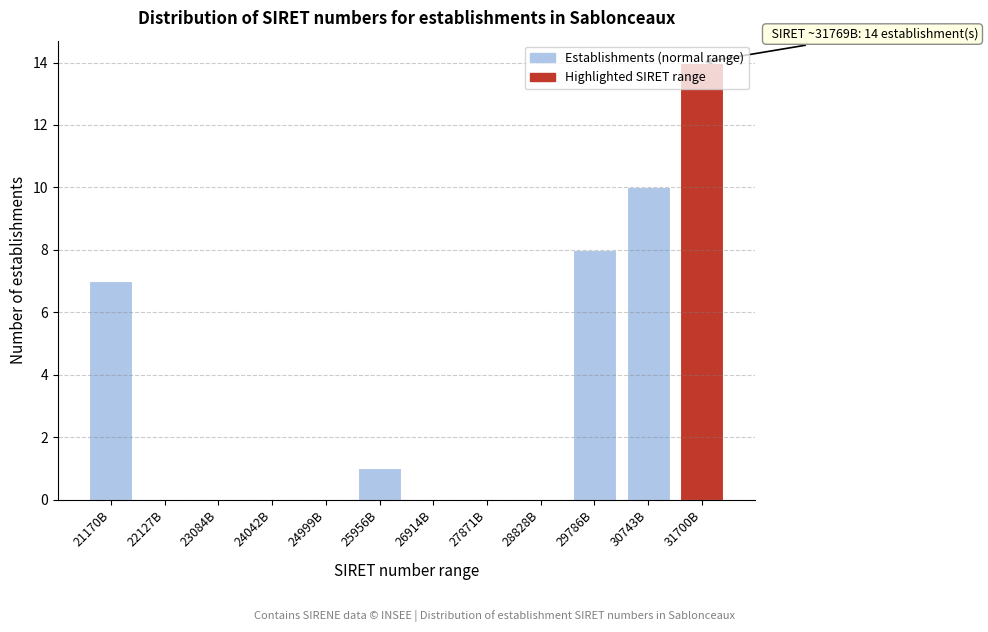

True or false: the data shows 2 at 25956B.

False